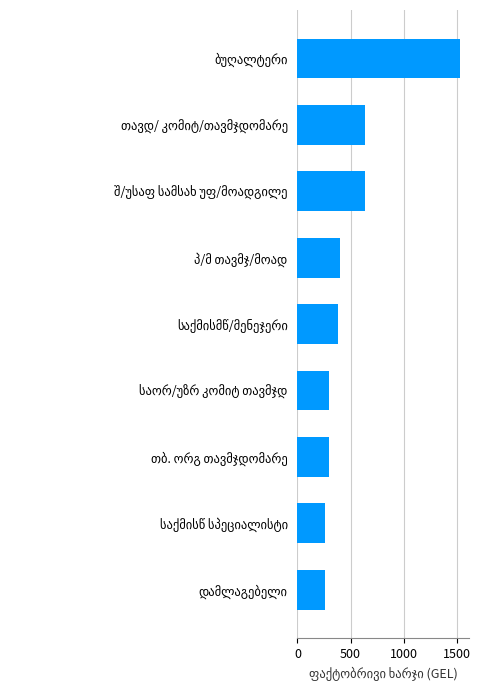

What is the maximum value shown in the chart?

1534